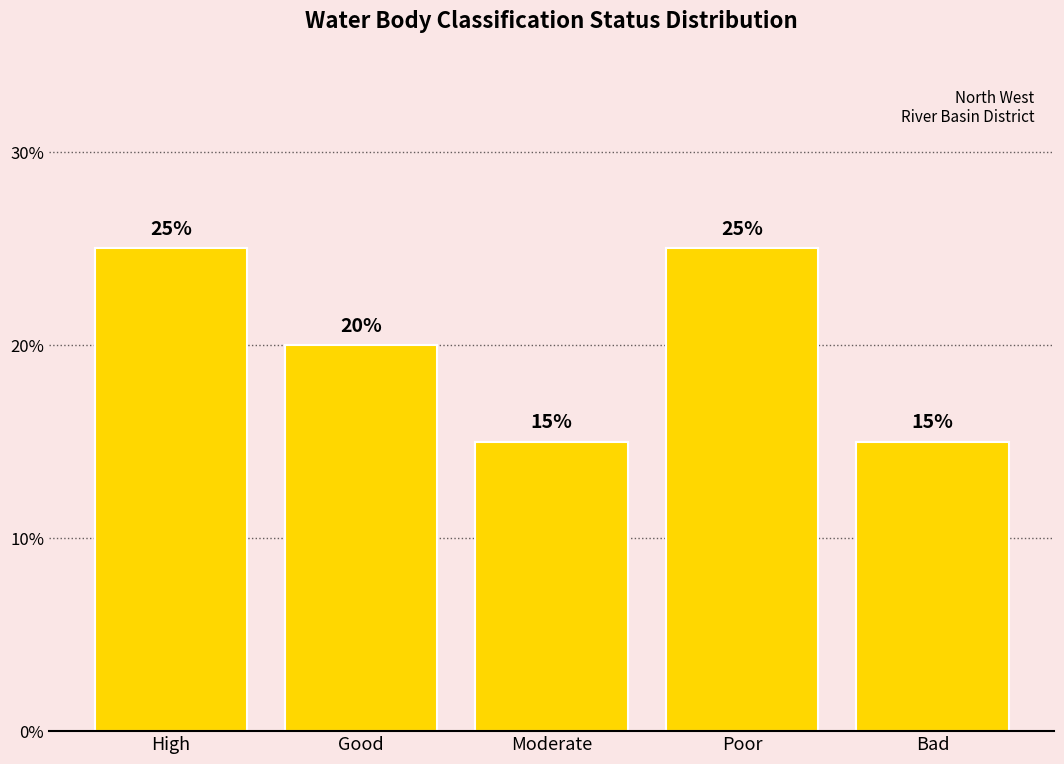

True or false: the data shows 15 at Moderate.

True